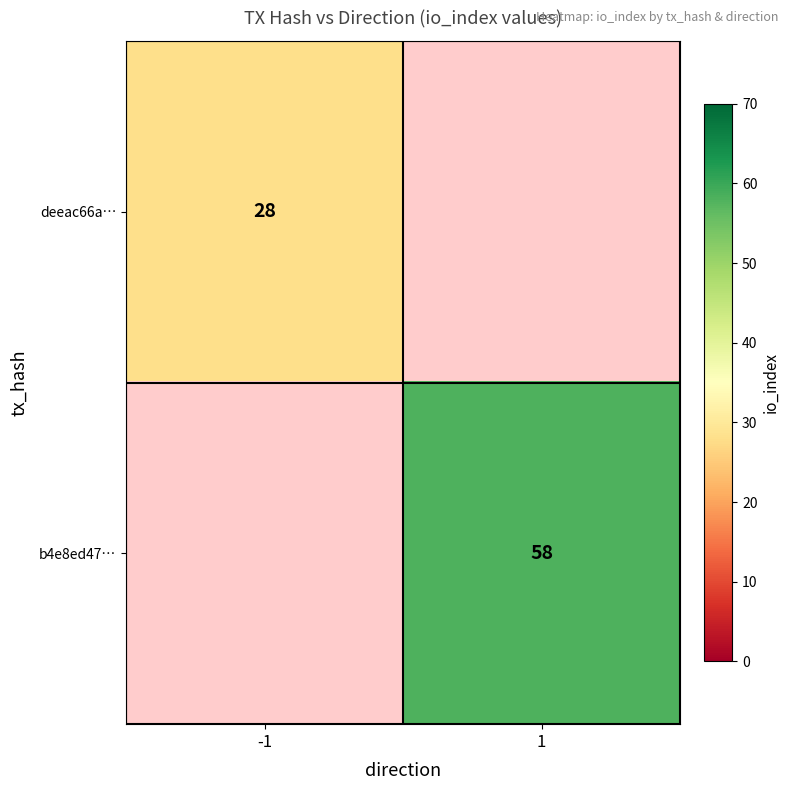

The value of b4e8ed47… at 1 is 101. True or false?

False